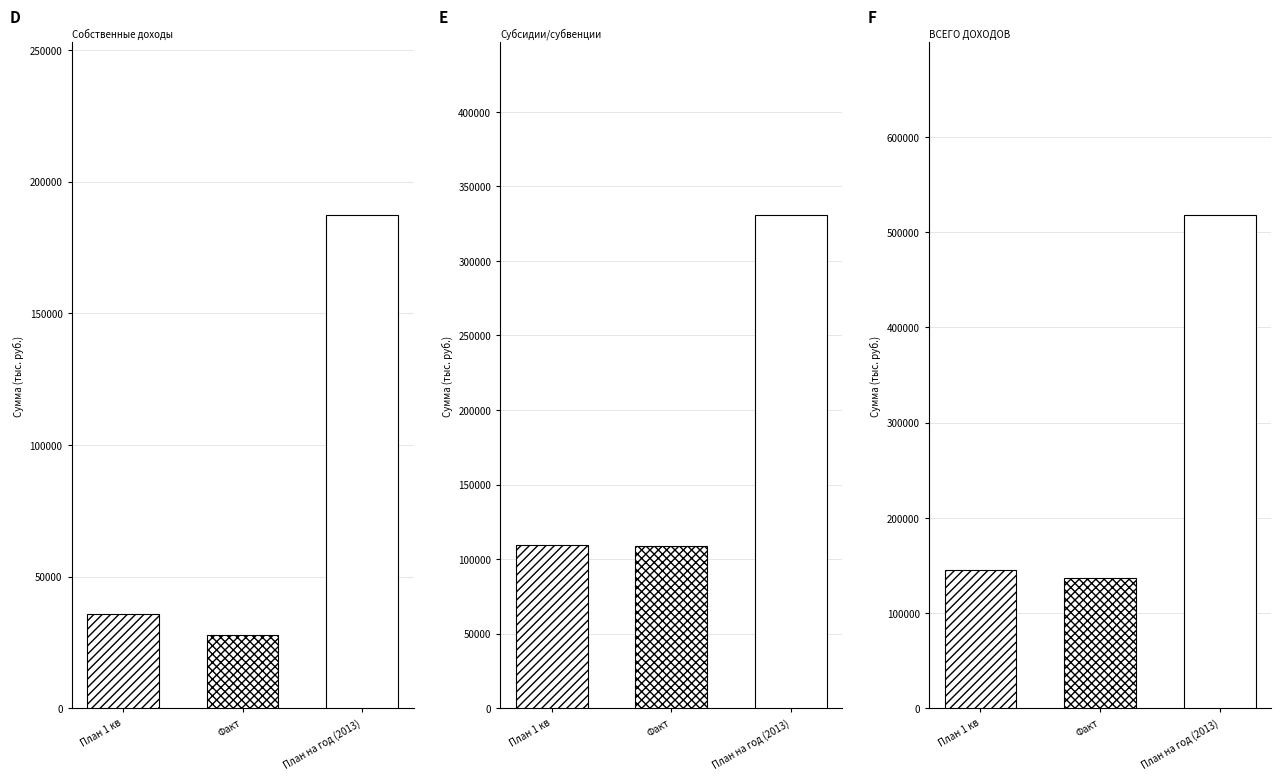

Is the value of План на год (2013) at Субсидии/субвенции greater than the value of Факт at Субсидии/субвенции?

Yes